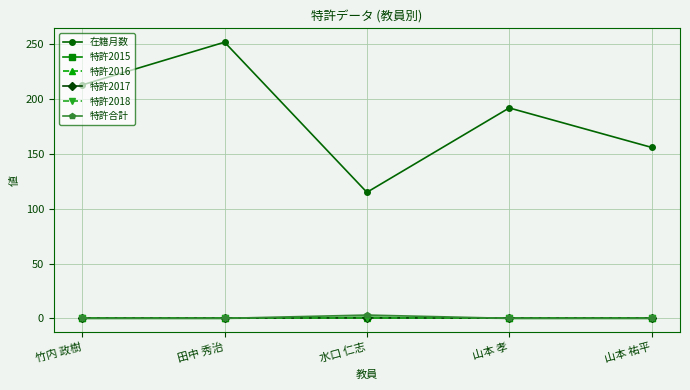

Is this an area chart (filled region under the line)?

No